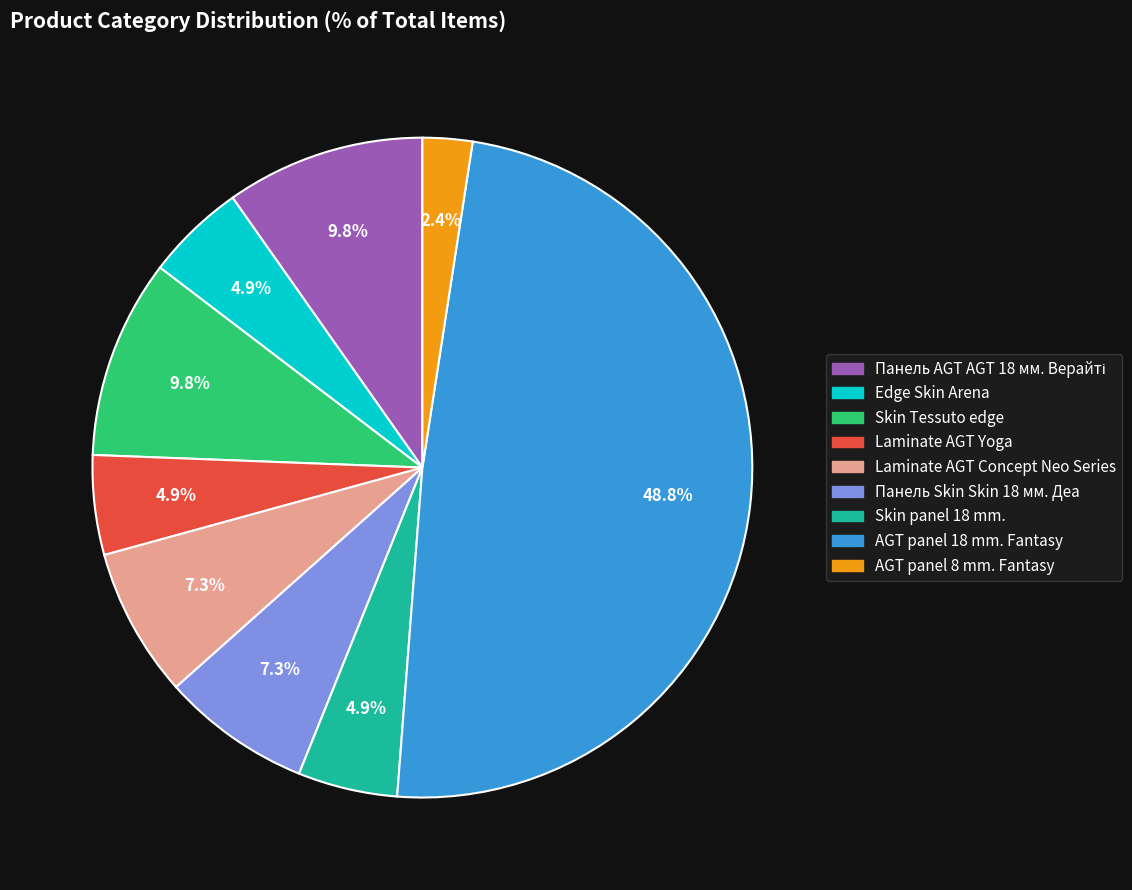

Is the sum of Laminate AGT Concept Neo Series and AGT panel 8 mm. Fantasy greater than half?

No